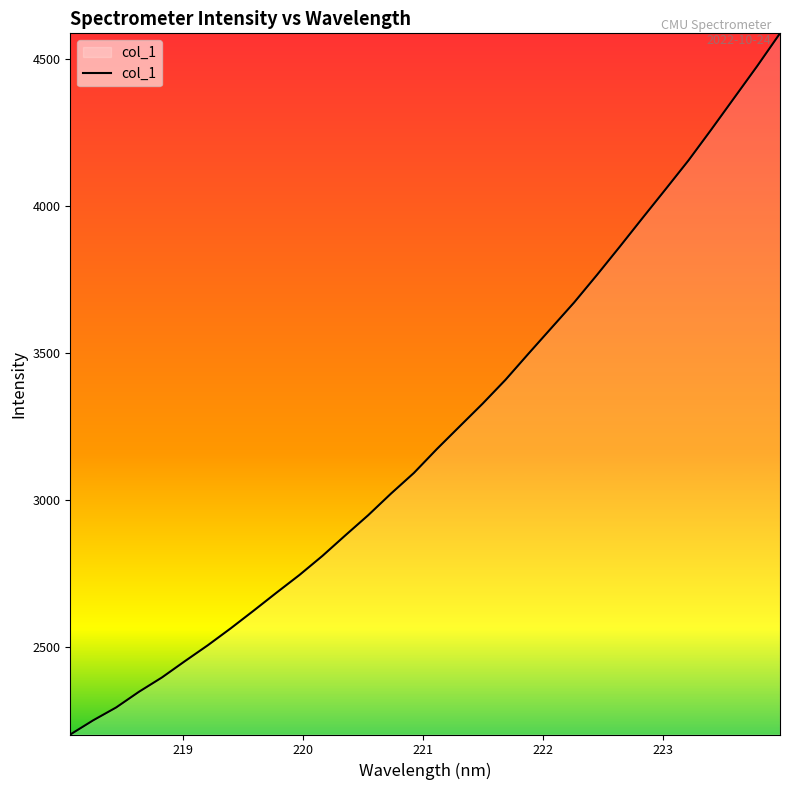

Does the chart display data point markers on the line(s)?

No